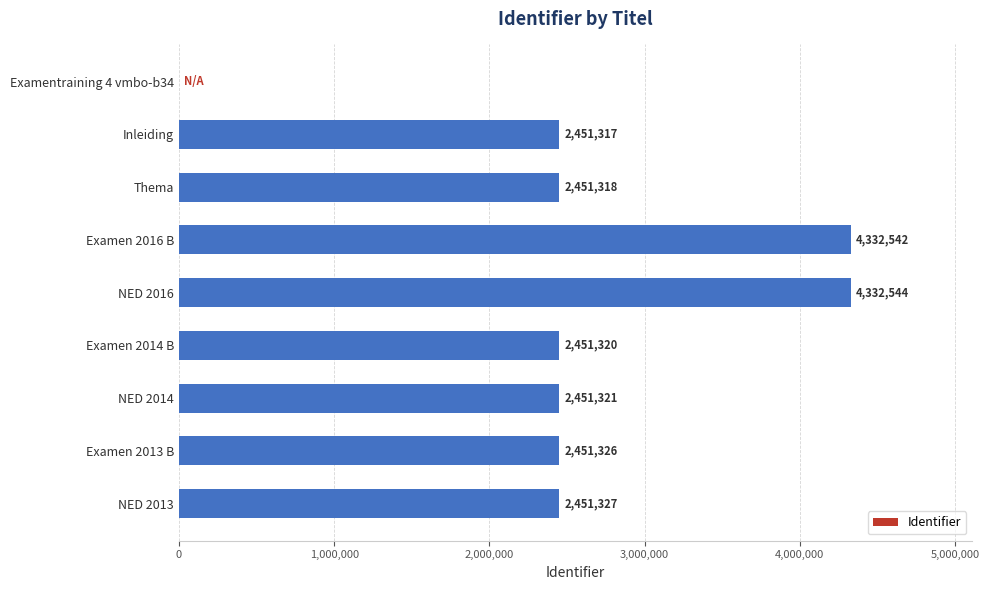

Reading bottom to top, extract all data points from this chart.

NED 2013=2451327	Examen 2013 B=2451326	NED 2014=2451321	Examen 2014 B=2451320	NED 2016=4332544	Examen 2016 B=4332542	Thema=2451318	Inleiding=2451317	Examentraining 4 vmbo-b34=0